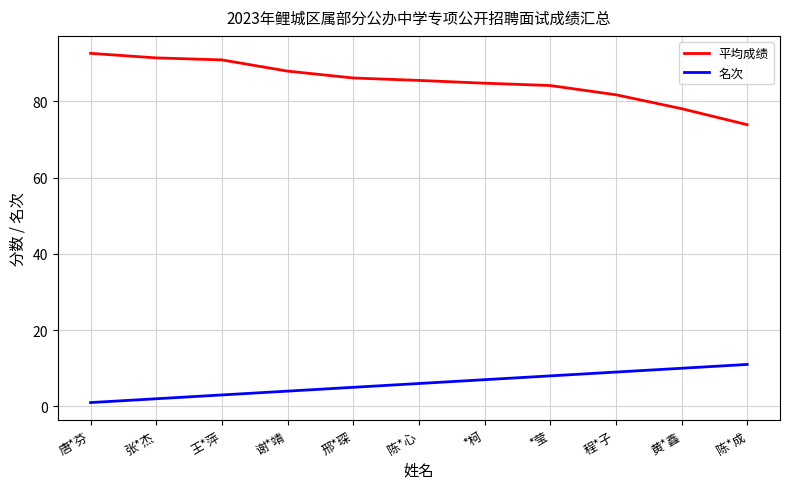

True or false: 名次 and 平均成绩 intersect in this chart.

False